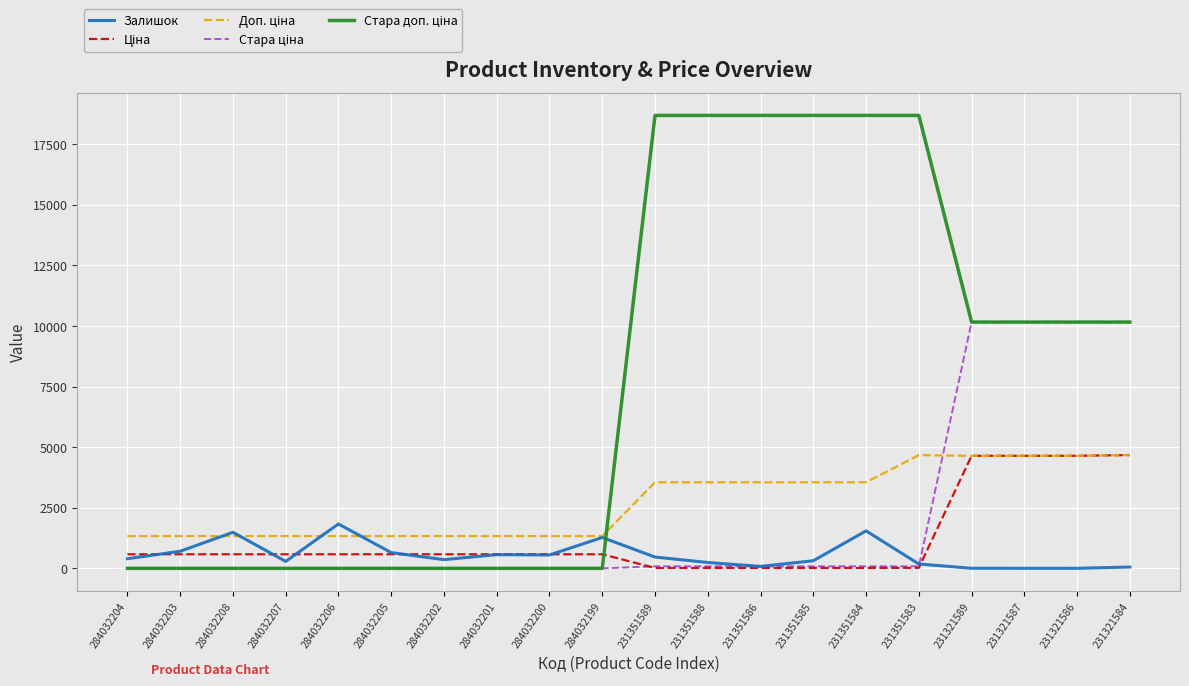

At how many categories does at least one series exceed 9339?

10